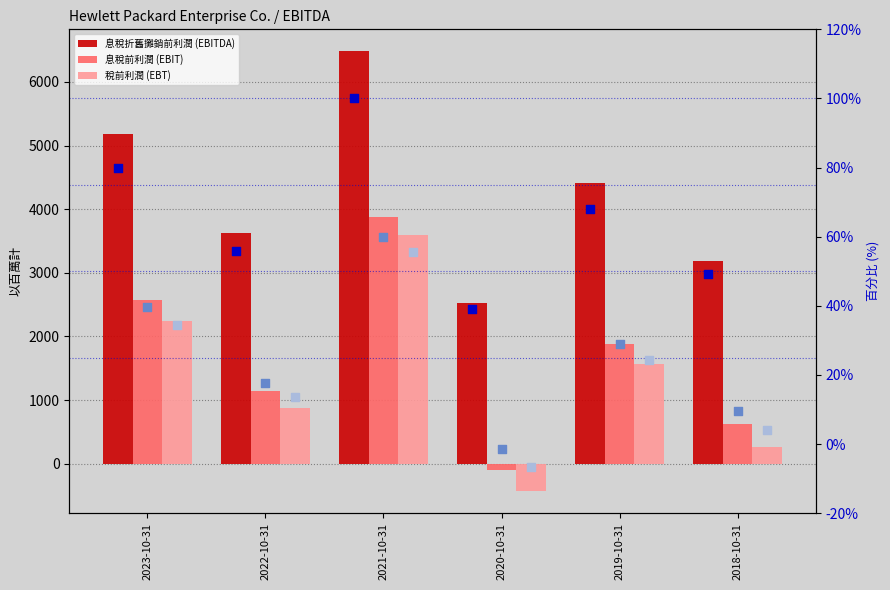

Which series has the largest total across all categories?

息稅折舊攤銷前利潤 (EBITDA)